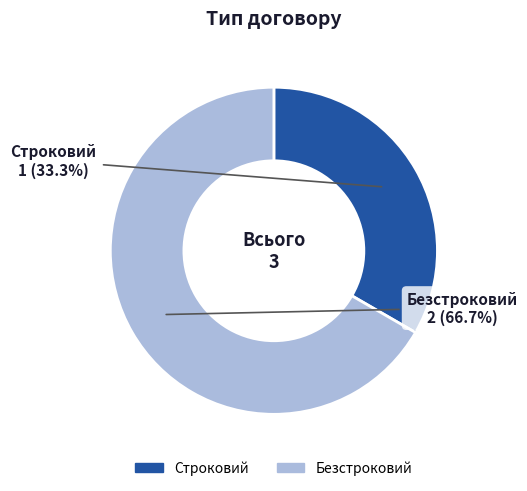

To the nearest percent, what is the combined percentage of Безстроковий and Строковий?

100%